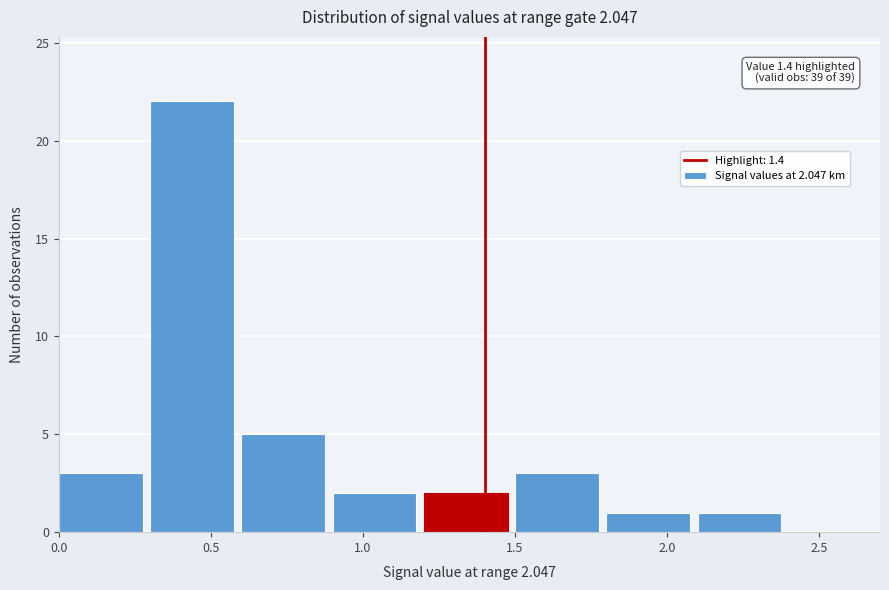

Over which range of the x-axis is the bar tallest?

0.3 to 0.6